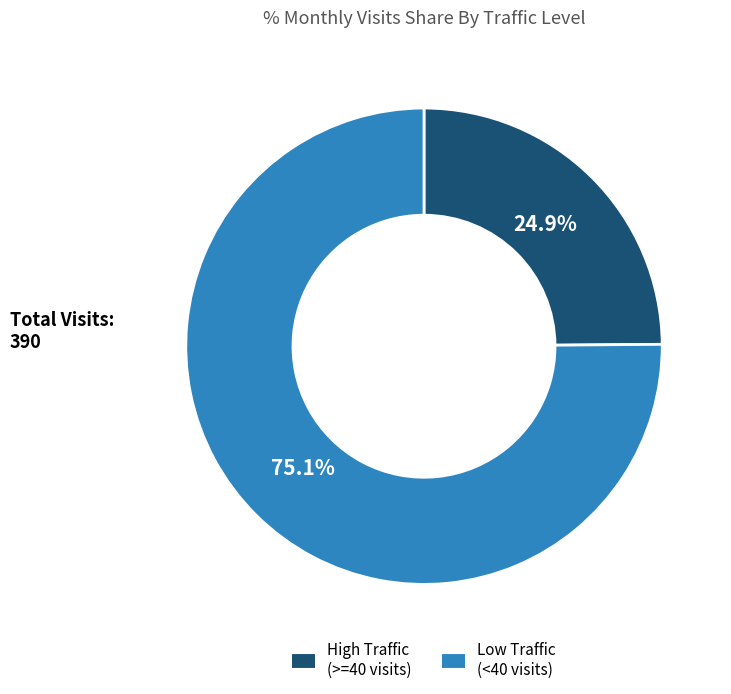

Is there a majority slice in this chart?

Yes